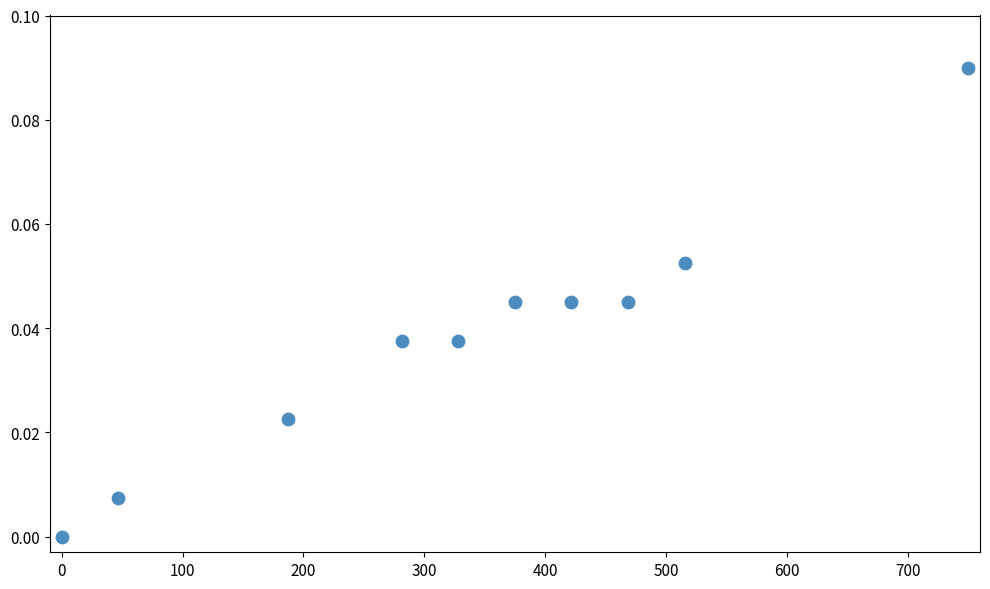

What is the average X value?

337.5